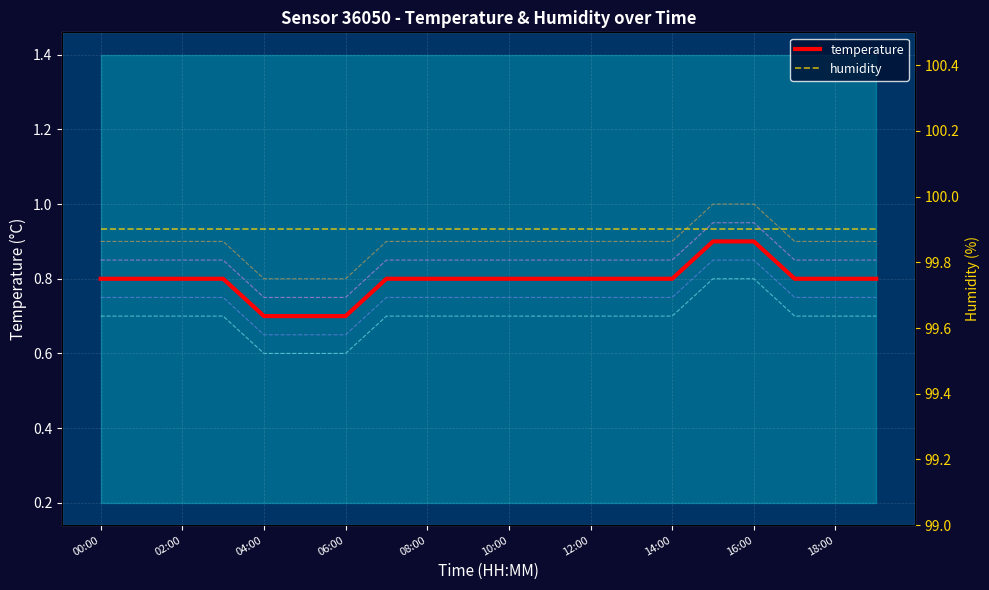

Count the number of data series in this chart.

6